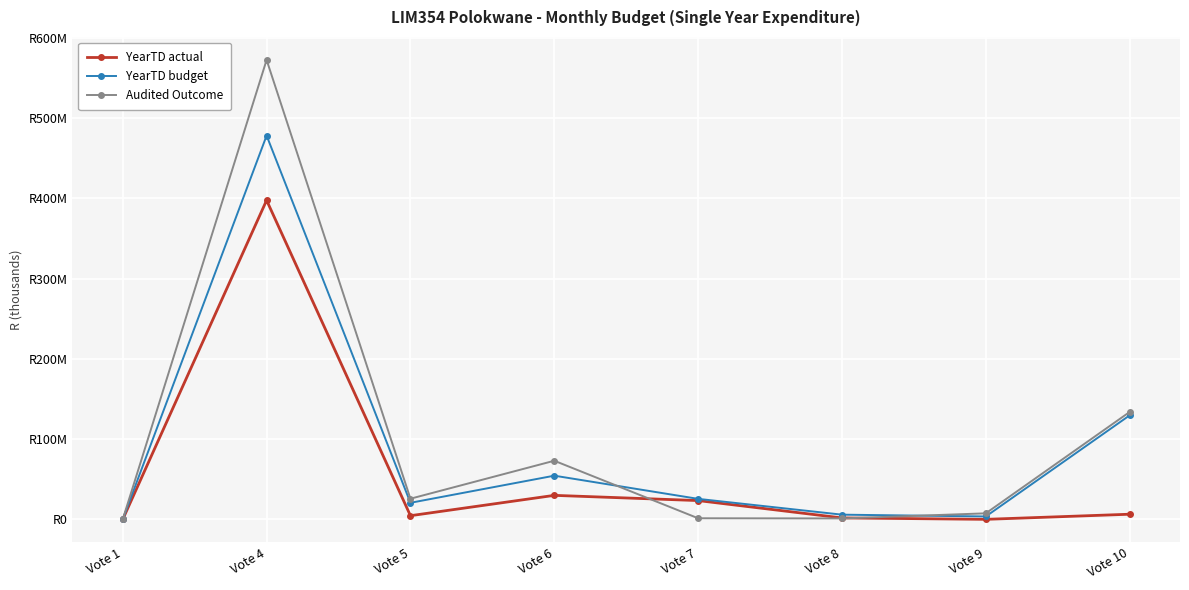

Is this an area chart (filled region under the line)?

No